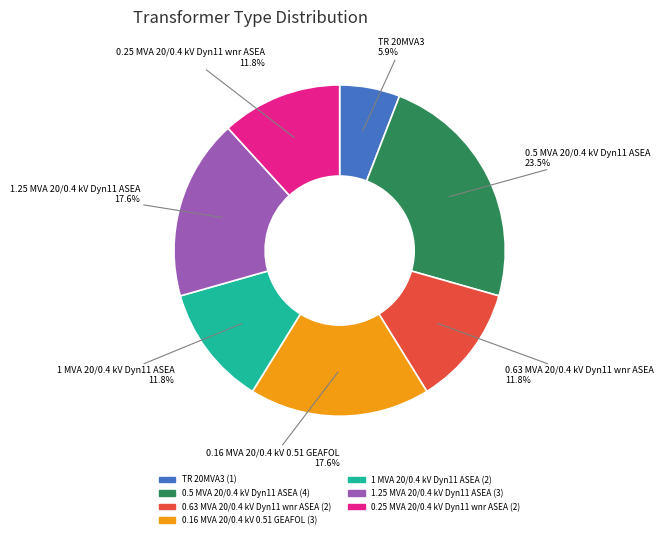

To the nearest percent, what is the difference between the largest and smallest slice percentages?

18%